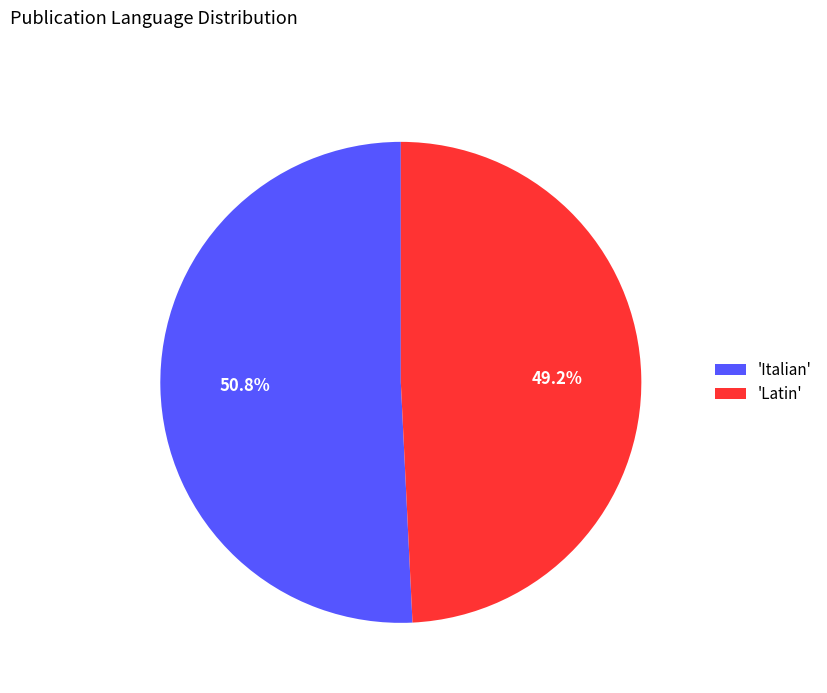

Rank the categories by value from highest to lowest.

'Italian', 'Latin'